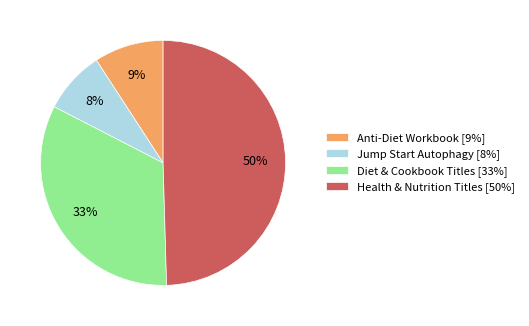

Does Jump Start Autophagy [8%] represent more than half of the total?

No